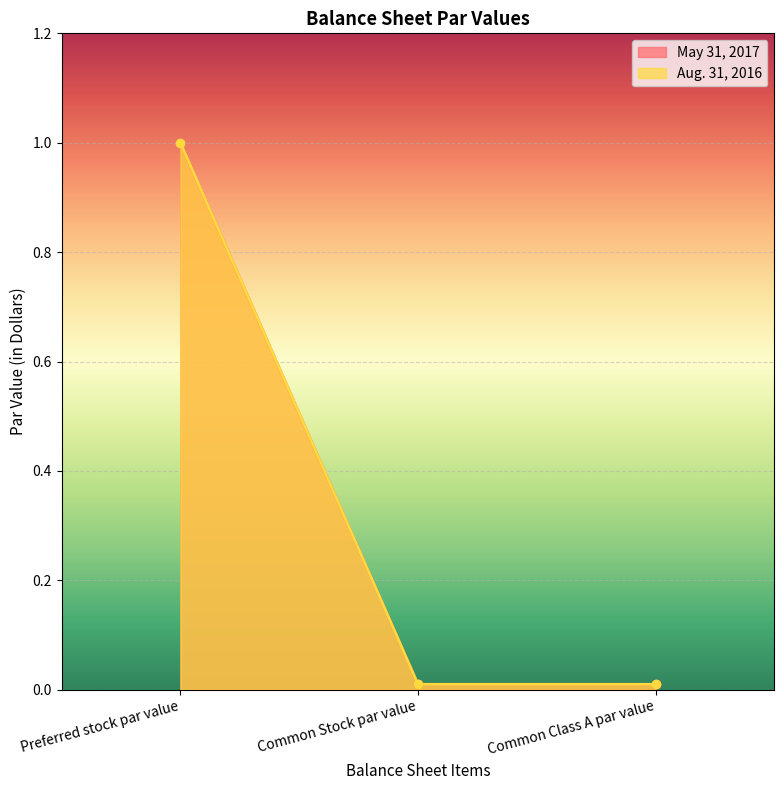

What is the difference between the May 31, 2017 values at Common Class A par value and Preferred stock par value?

1.0